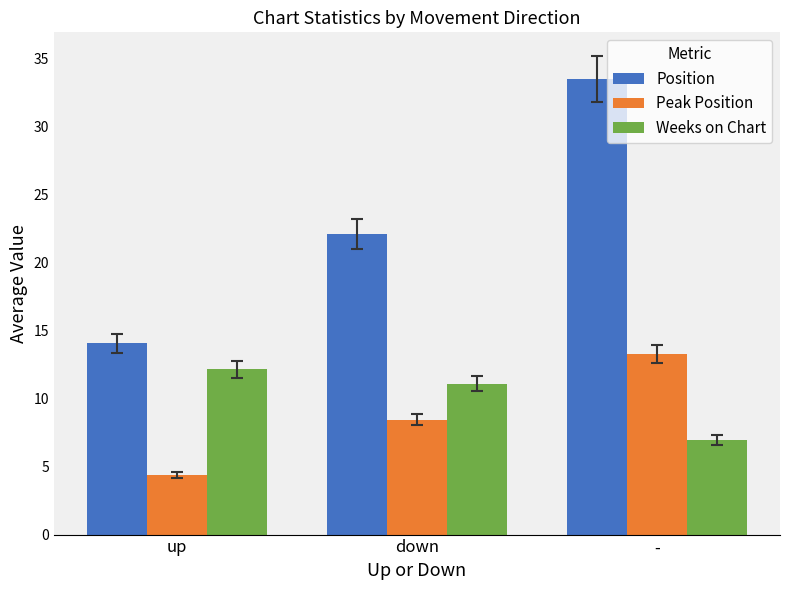

Which category has the lowest value across all series?

up